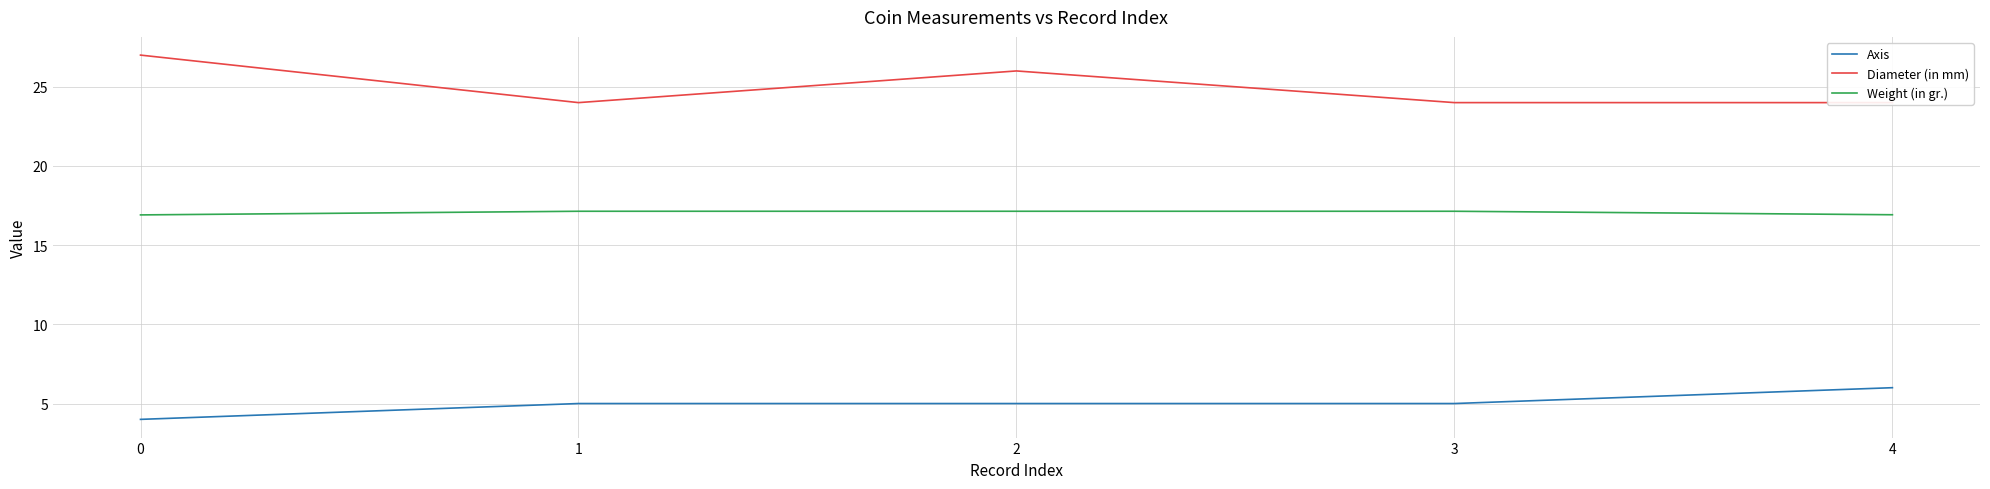

True or false: Weight (in gr.) and Diameter (in mm) cross at least once.

False